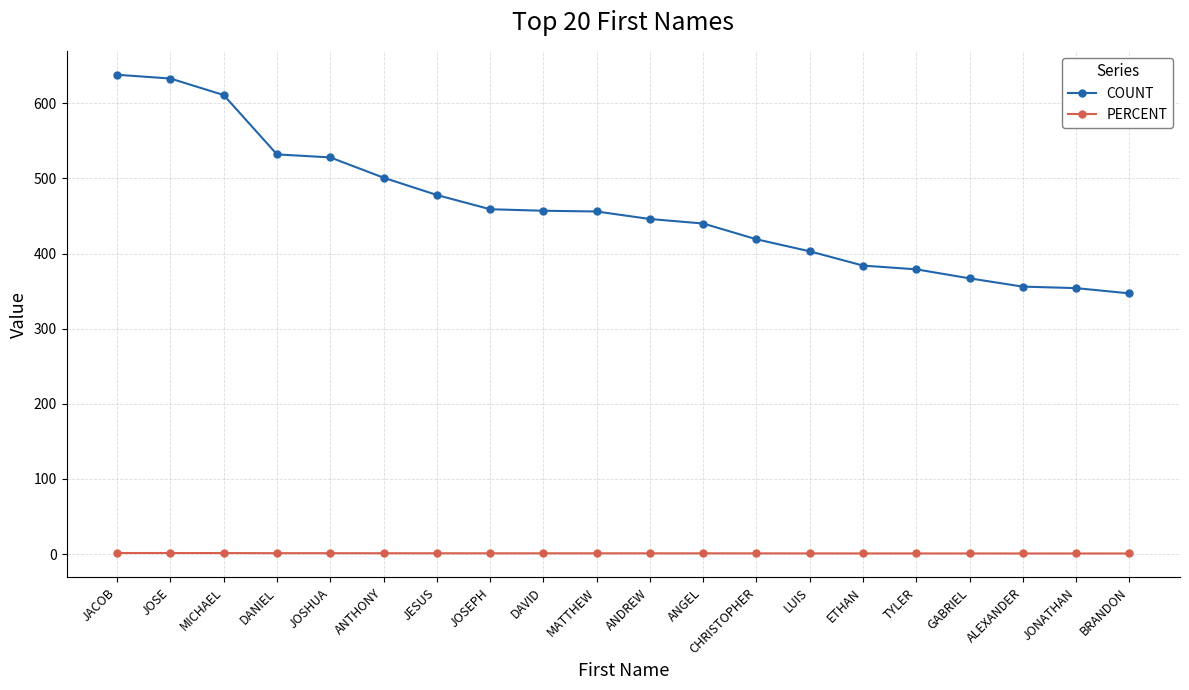

What is the label of the 10th point from the left?

MATTHEW